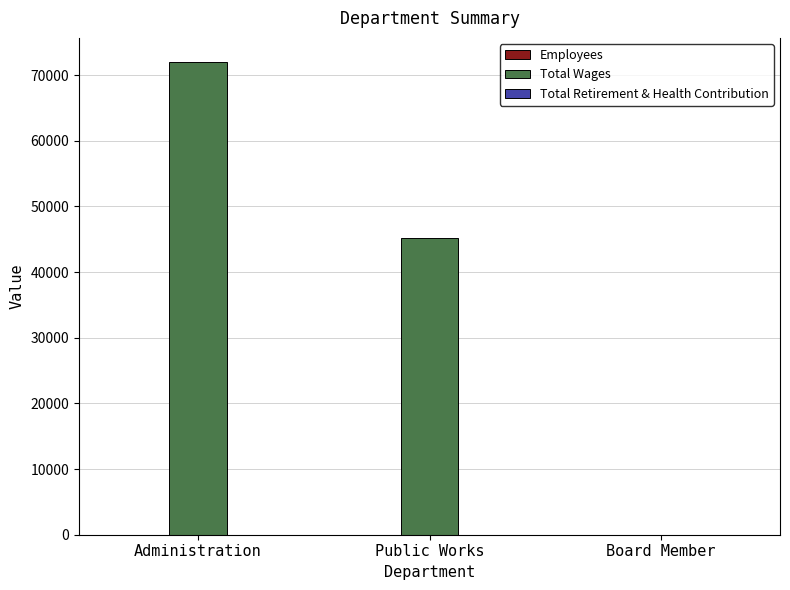

The value of Total Wages at Administration is 33407. True or false?

False